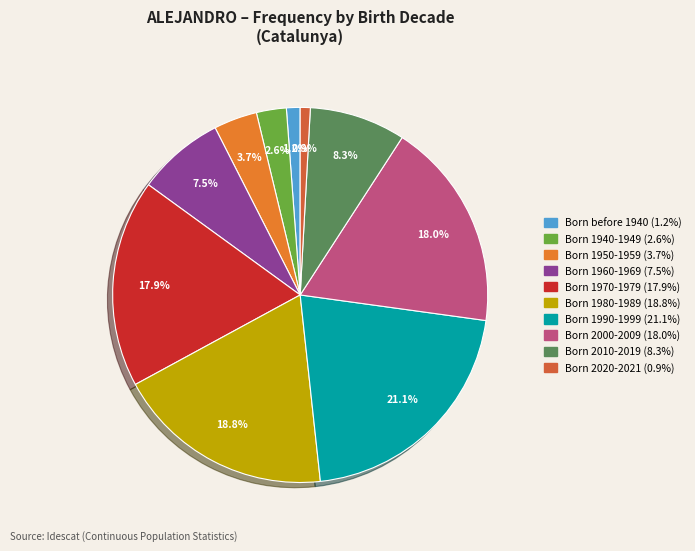

To the nearest percent, what is the combined percentage of Born 1980-1989 and Born 1940-1949?

21%